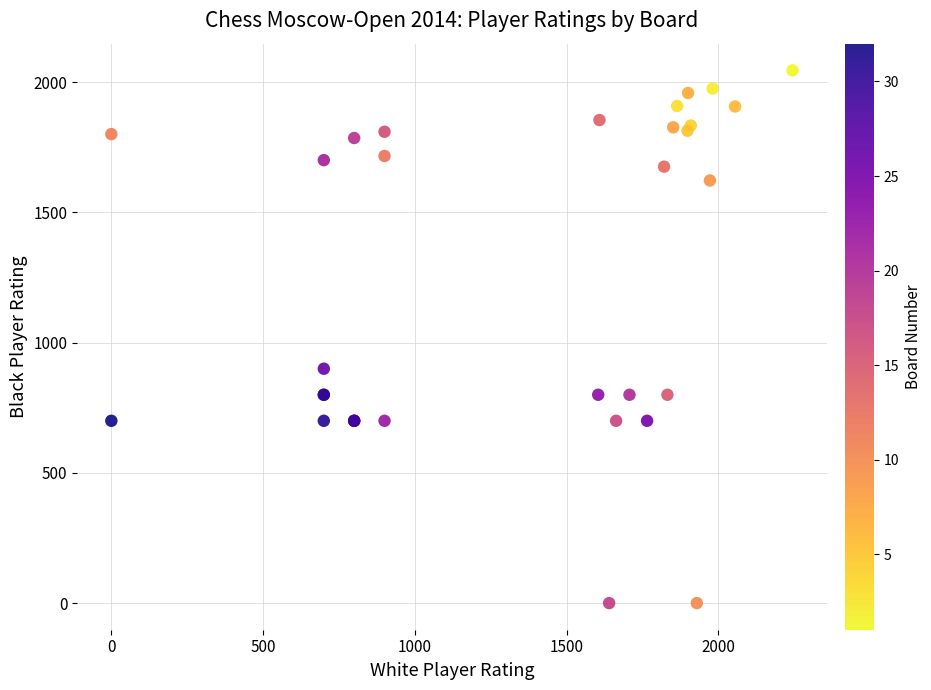

What Y value in the scatter plot is closest to 1023?

900